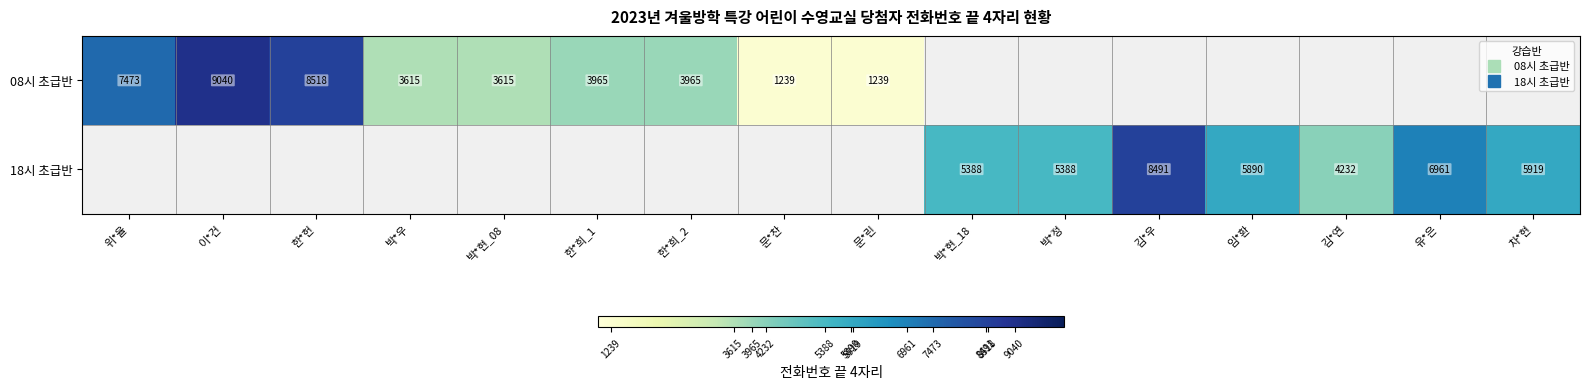

List the series in order of their overall mean, lowest first.

08시 초급반, 18시 초급반